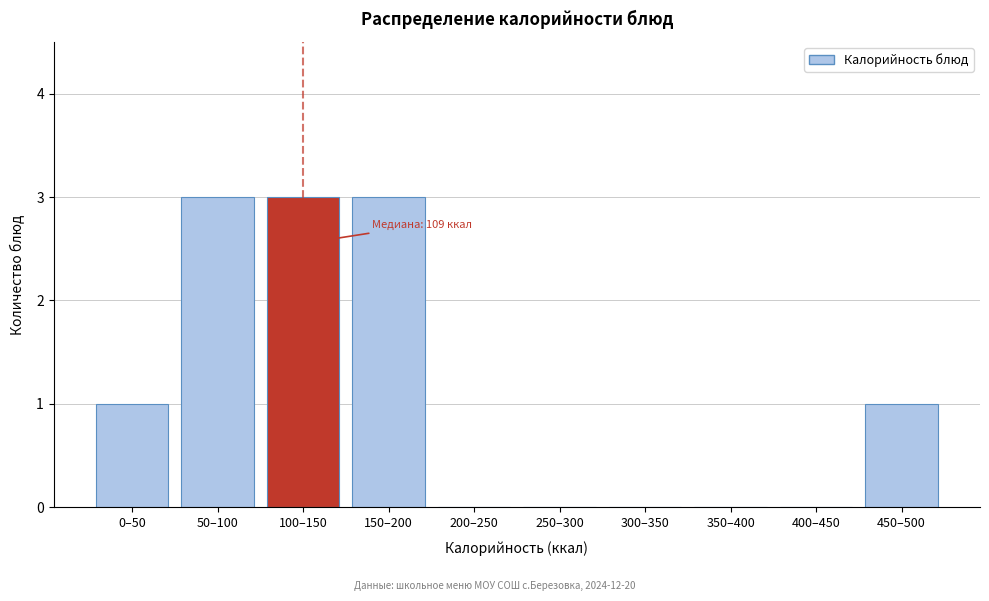

Reading left to right, transcribe all the data shown in this chart.

0–50=1	50–100=3	100–150=3	150–200=3	200–250=0	250–300=0	300–350=0	350–400=0	400–450=0	450–500=1